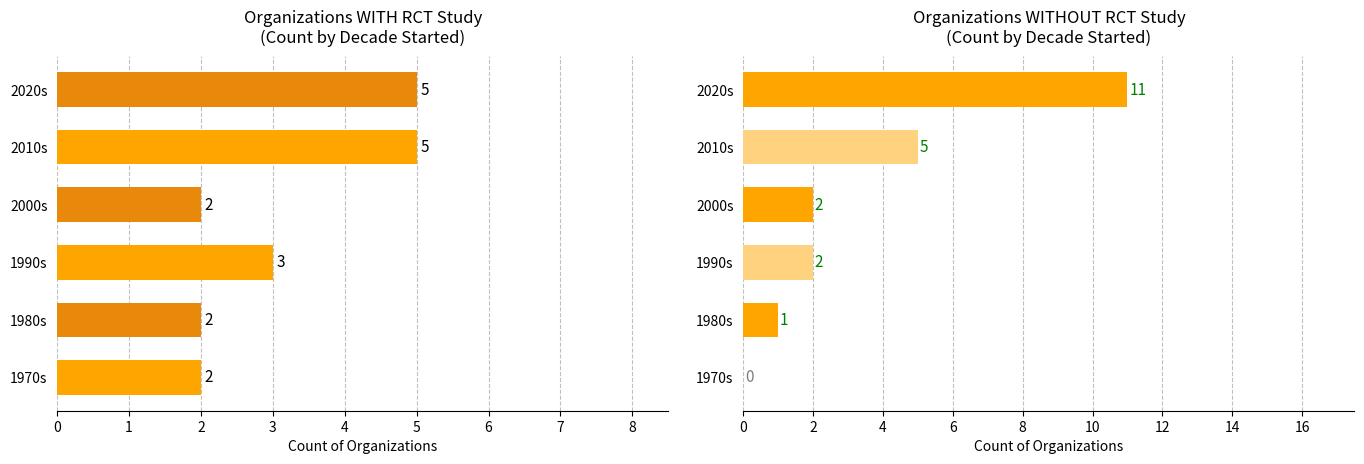

How many bars are there in total?

12